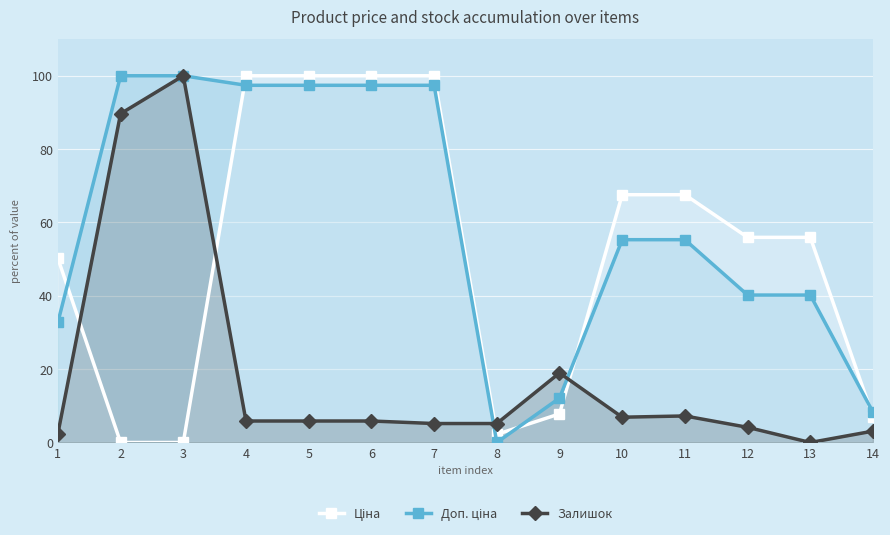

What is the maximum value shown in the chart?

100.0